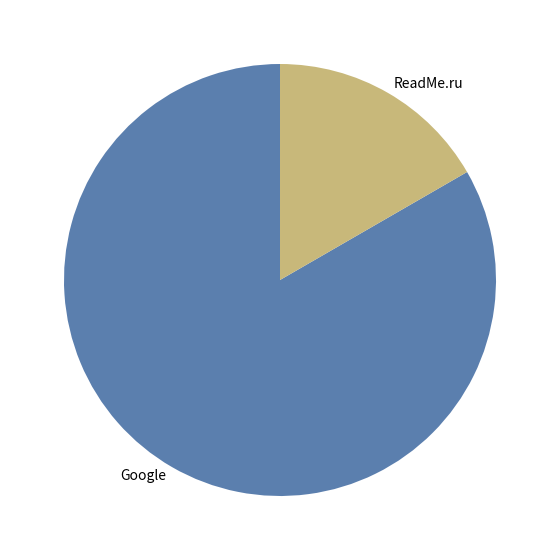

What is the majority slice?

Google